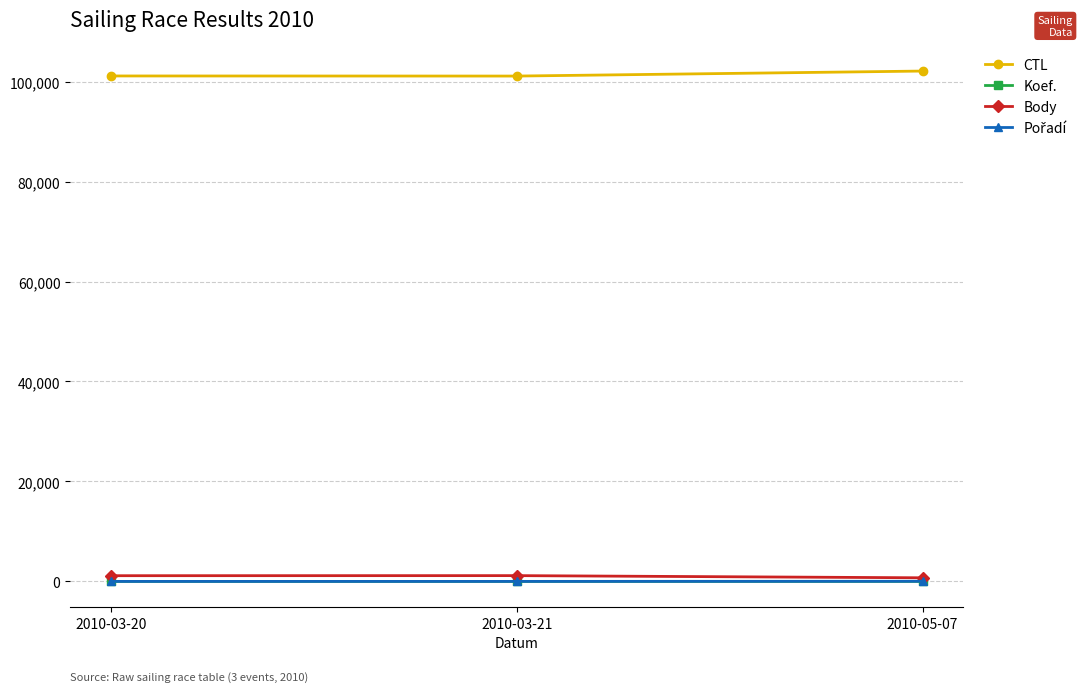

Which series has the largest total across all categories?

CTL